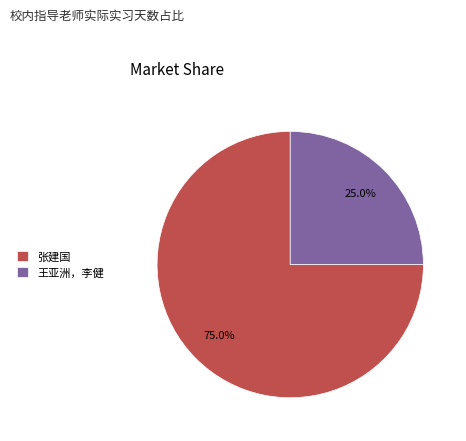

Is there any slice that represents more than half of the pie?

Yes